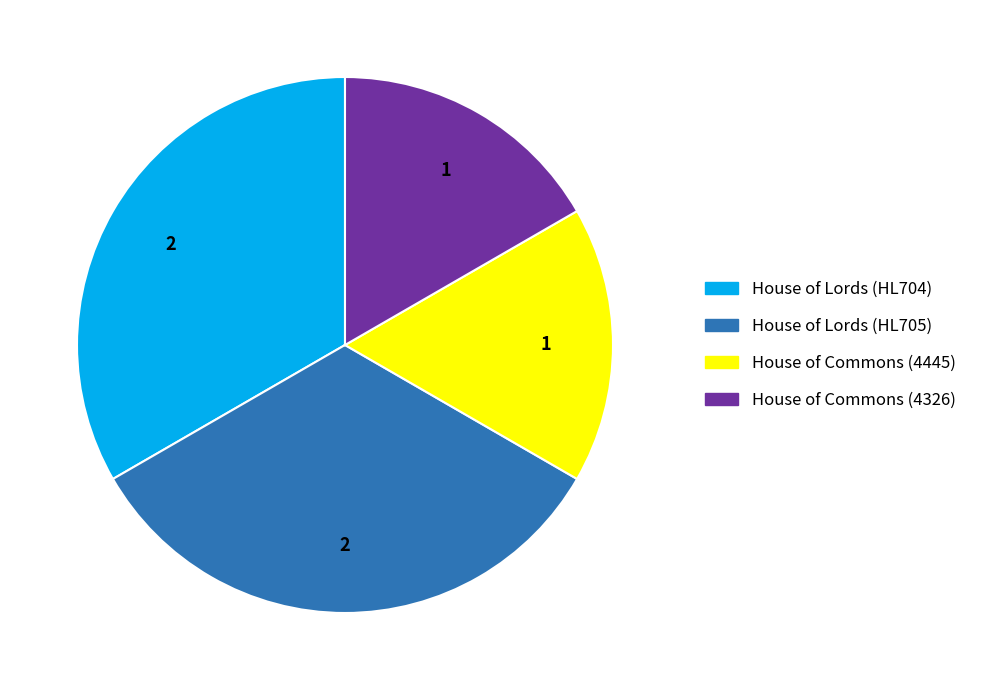

What is the ratio of the value at House of Commons (4445) to the value at House of Commons (4326)?

1.0